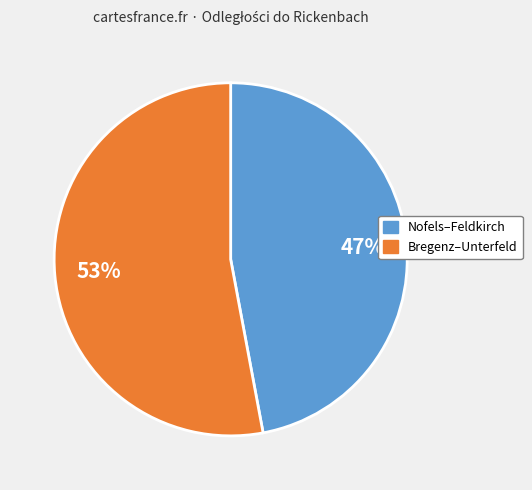

How many segments does this pie chart have?

2